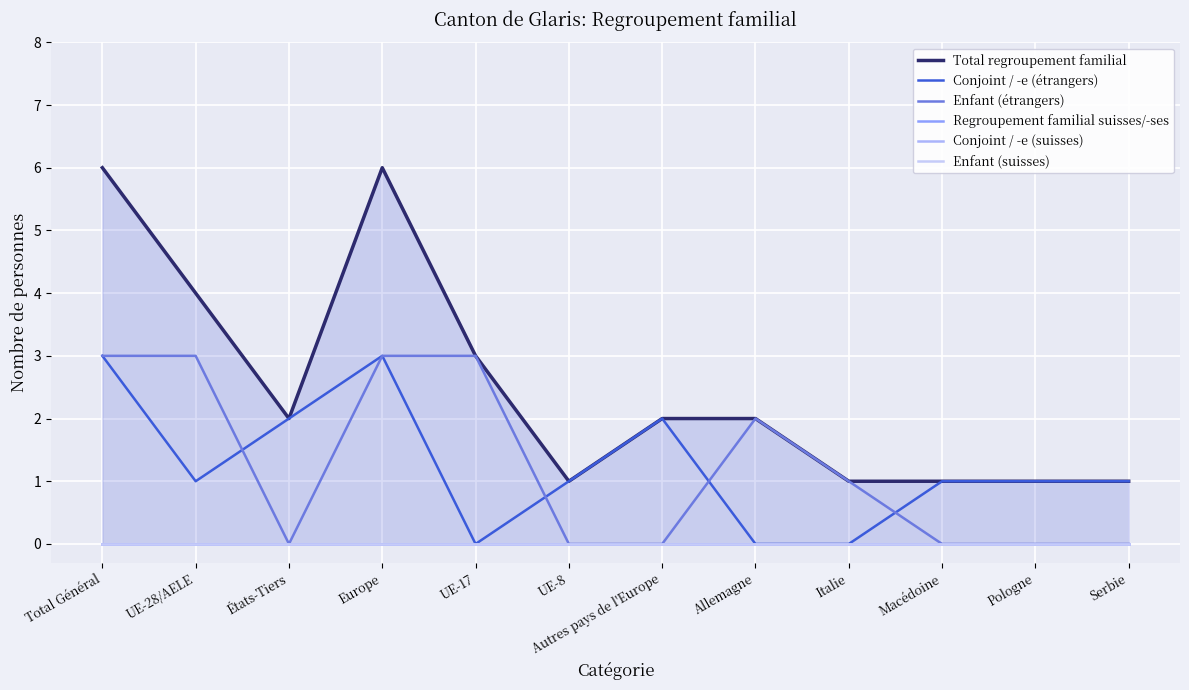

What is the label of the 2nd point from the right?

Pologne